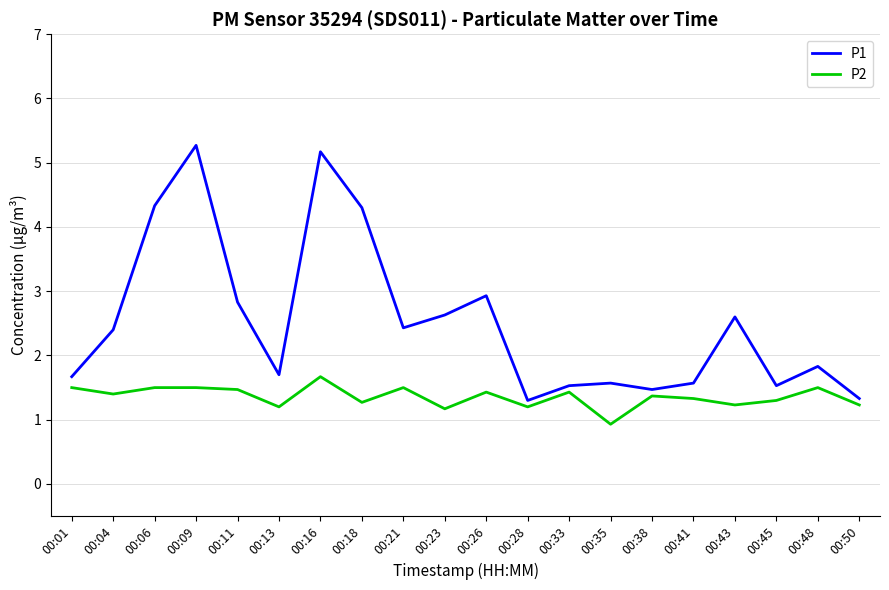

Where is P1 nearest to the value 3?

00:26